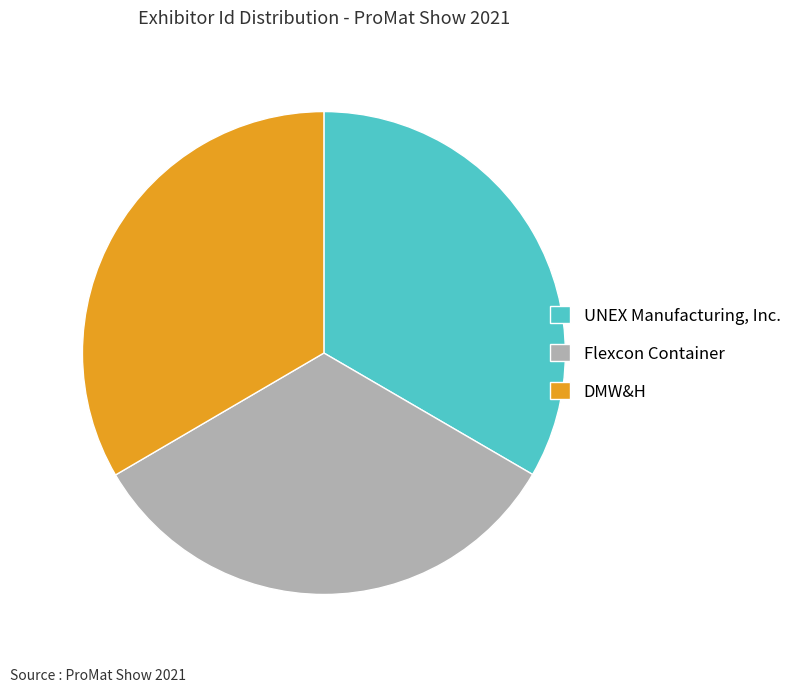

Is the sum of DMW&H and UNEX Manufacturing, Inc. greater than half?

Yes